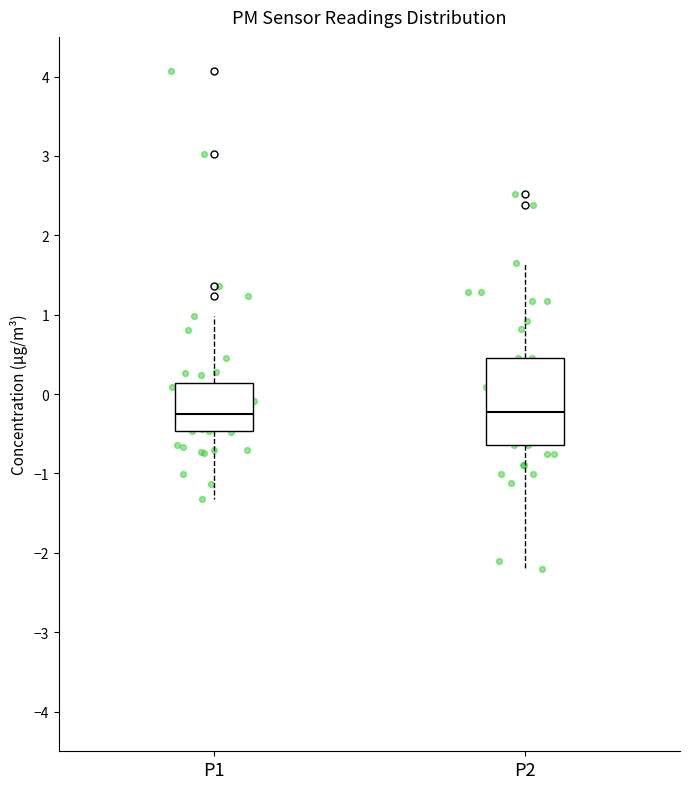

Reading left to right, transcribe this box plot: for each box, give where its median line is, the range the box spans, and where its two whiskers end, as read against the y-axis. The values are not printed on the chart, so give them approximately, as read against the axis.

P1: median -0.2, box -0.5 to 0.1, whiskers -1.3 to 1.0
P2: median -0.2, box -0.6 to 0.5, whiskers -2.2 to 1.7